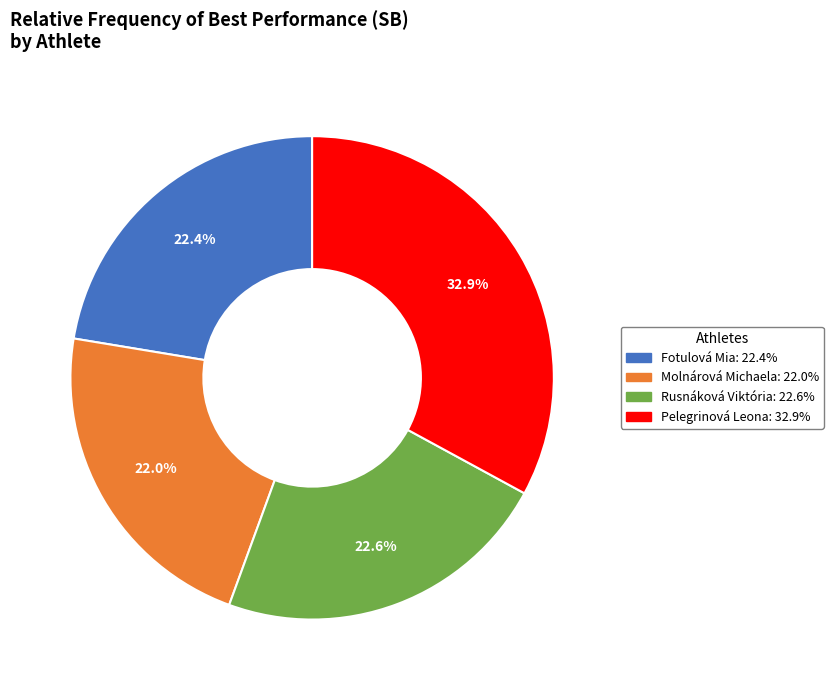

How many slices are in this pie chart?

4